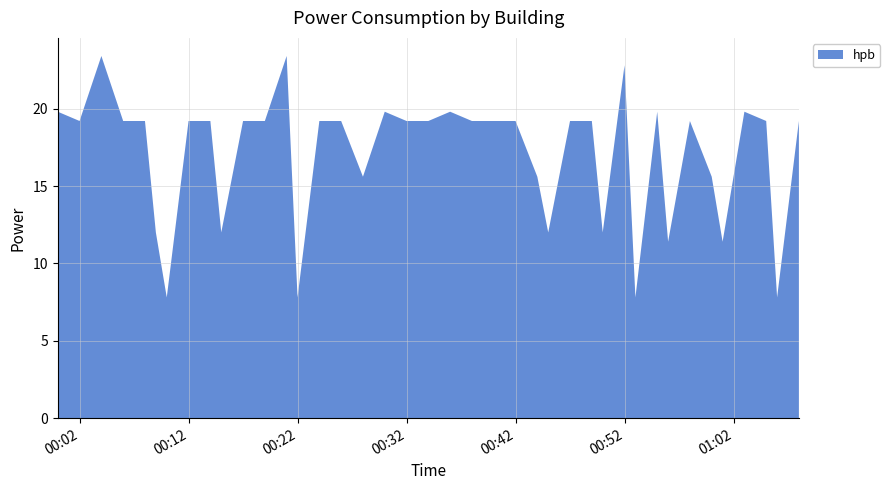

Reading left to right, list all the values displayed in this chart.

2023-12-22T00:00:00=19.8	2023-12-22T00:02:00=19.2	2023-12-22T00:04:00=23.4	2023-12-22T00:06:00=19.2	2023-12-22T00:08:00=19.2	2023-12-22T00:09:00=12.0	2023-12-22T00:10:00=7.8	2023-12-22T00:12:00=19.2	2023-12-22T00:14:00=19.2	2023-12-22T00:15:00=12.0	2023-12-22T00:17:00=19.2	2023-12-22T00:19:00=19.2	2023-12-22T00:21:00=23.4	2023-12-22T00:22:00=7.8	2023-12-22T00:24:00=19.2	2023-12-22T00:26:00=19.2	2023-12-22T00:28:00=15.6	2023-12-22T00:30:00=19.8	2023-12-22T00:32:00=19.2	2023-12-22T00:34:00=19.2	2023-12-22T00:36:00=19.8	2023-12-22T00:38:00=19.2	2023-12-22T00:40:00=19.2	2023-12-22T00:42:00=19.2	2023-12-22T00:44:00=15.6	2023-12-22T00:45:00=12.0	2023-12-22T00:47:00=19.2	2023-12-22T00:49:00=19.2	2023-12-22T00:50:00=12.0	2023-12-22T00:52:00=22.8	2023-12-22T00:53:00=7.8	2023-12-22T00:55:00=19.8	2023-12-22T00:56:00=11.4	2023-12-22T00:58:00=19.2	2023-12-22T01:00:00=15.6	2023-12-22T01:01:00=11.4	2023-12-22T01:03:00=19.8	2023-12-22T01:05:00=19.2	2023-12-22T01:06:00=7.8	2023-12-22T01:08:00=19.2